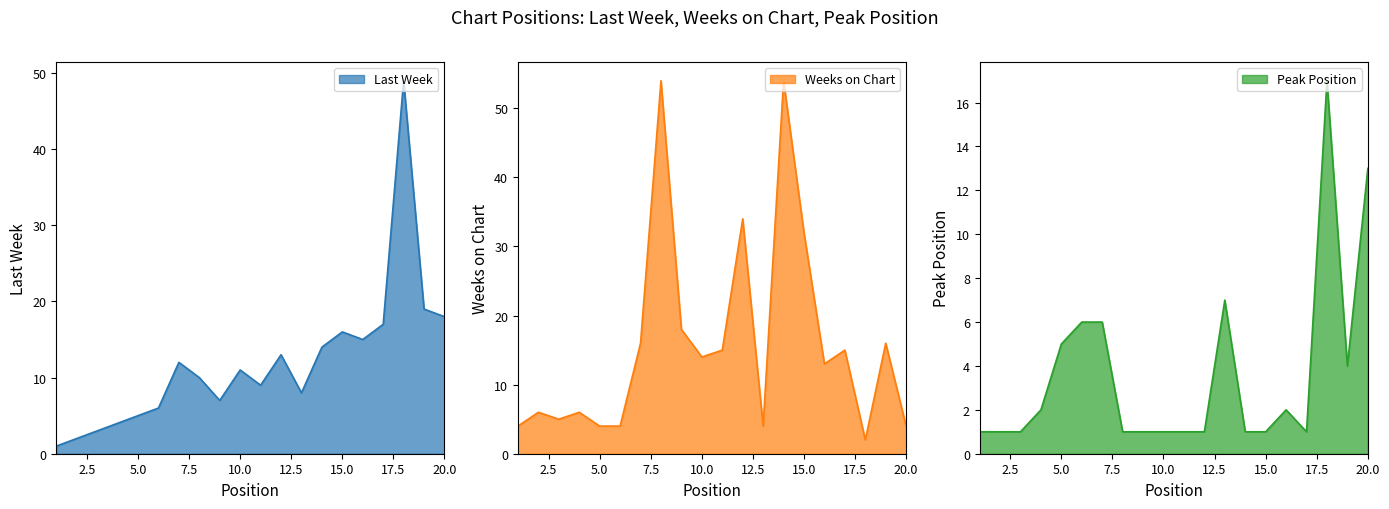

True or false: Weeks on Chart has more than 1 interior local peaks.

True